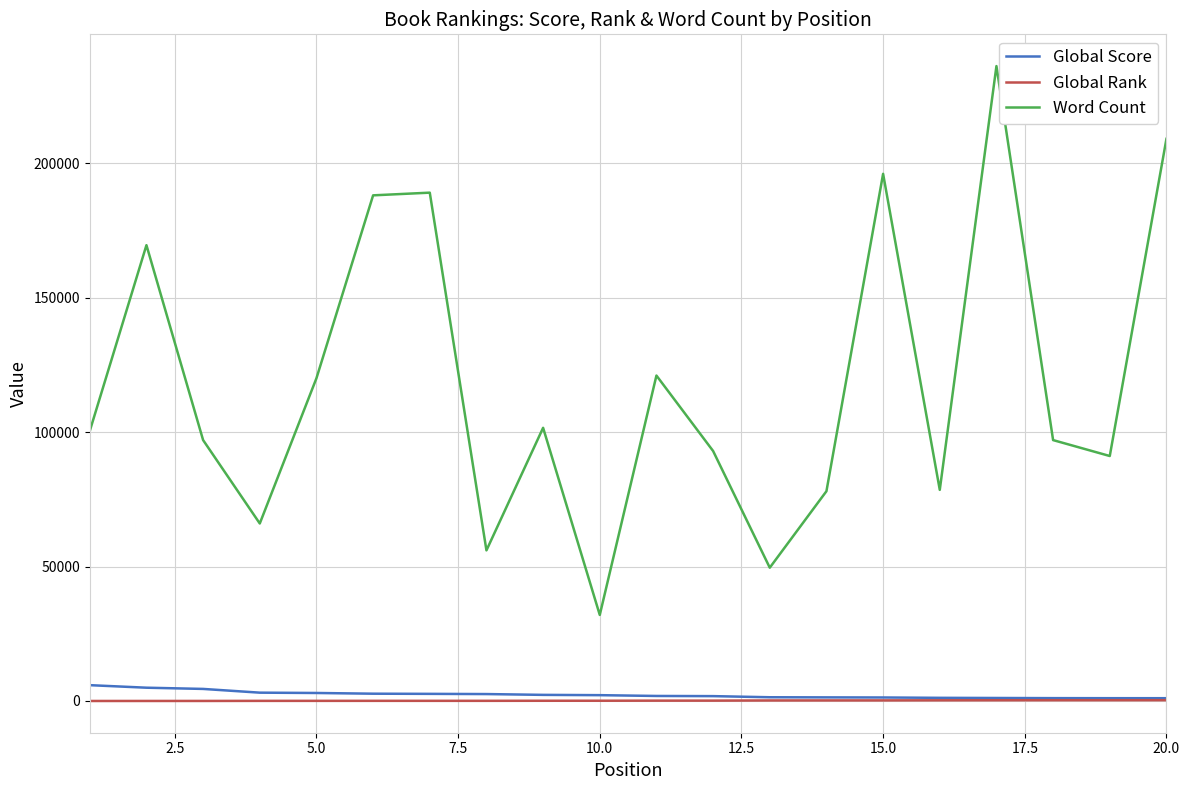

Does the chart have visible grid lines?

Yes